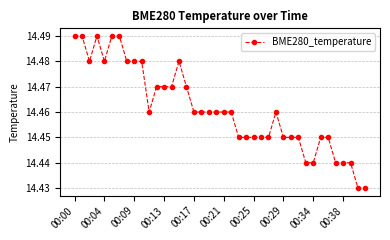

True or false: the data has more than 1 interior local peaks.

True